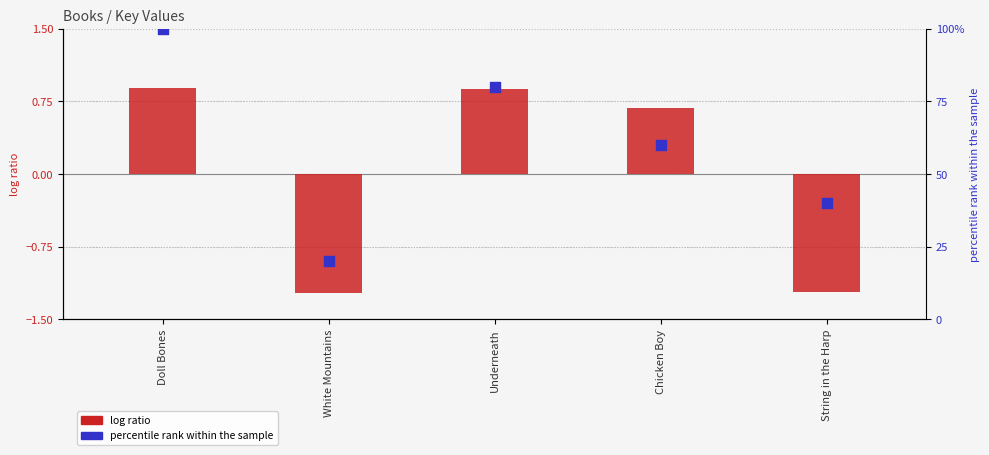

Which series has the largest Y range (max minus min)?

percentile rank within the sample